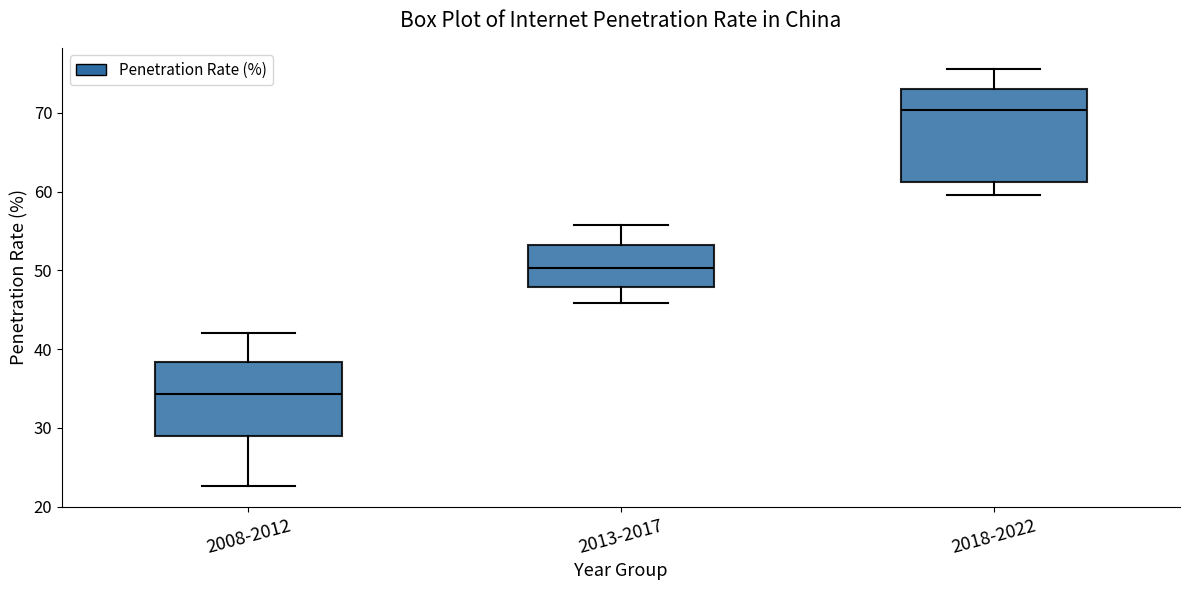

Which box's median line is the lowest?

2008-2012